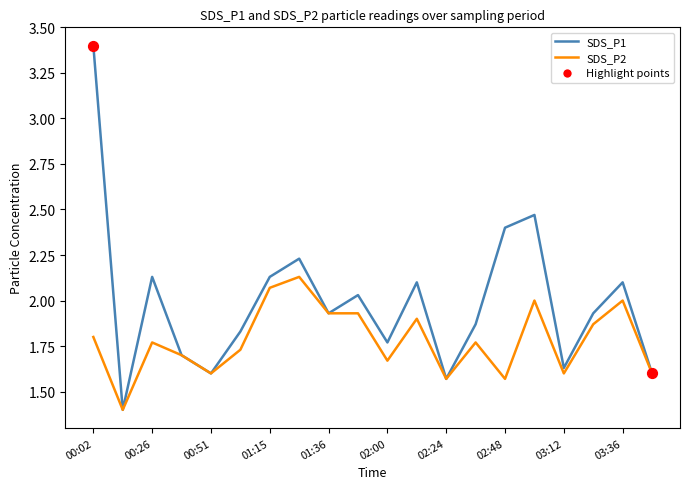

What is the minimum value for SDS_P1?

1.4